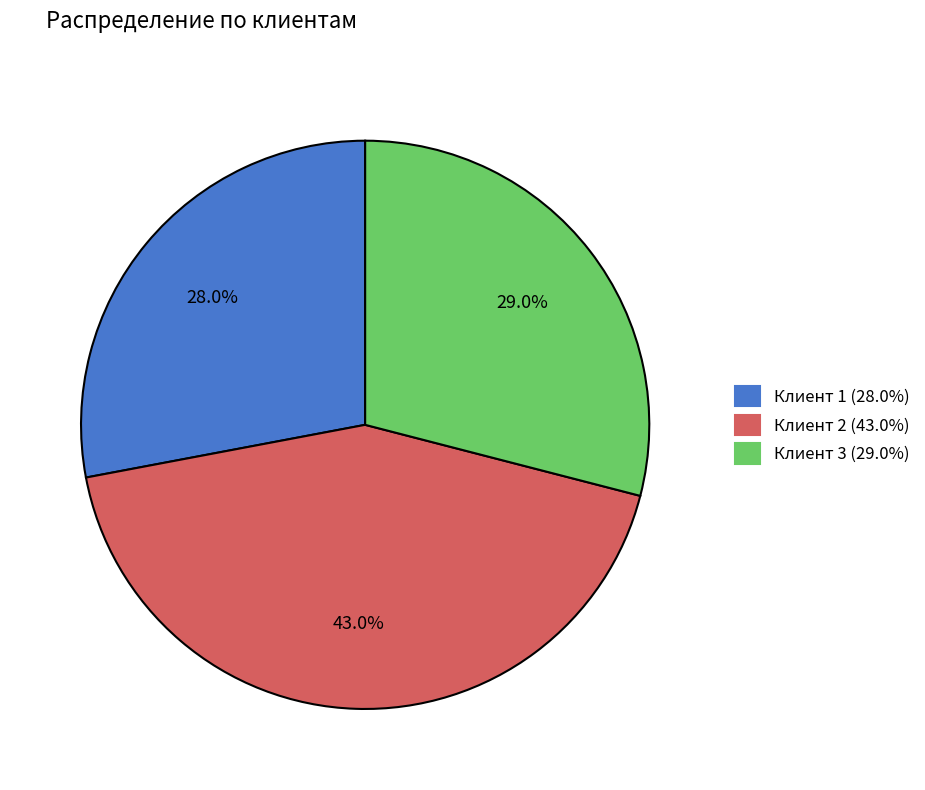

Between Клиент 3 (29.0%) and Клиент 1 (28.0%), which is larger?

Клиент 3 (29.0%)